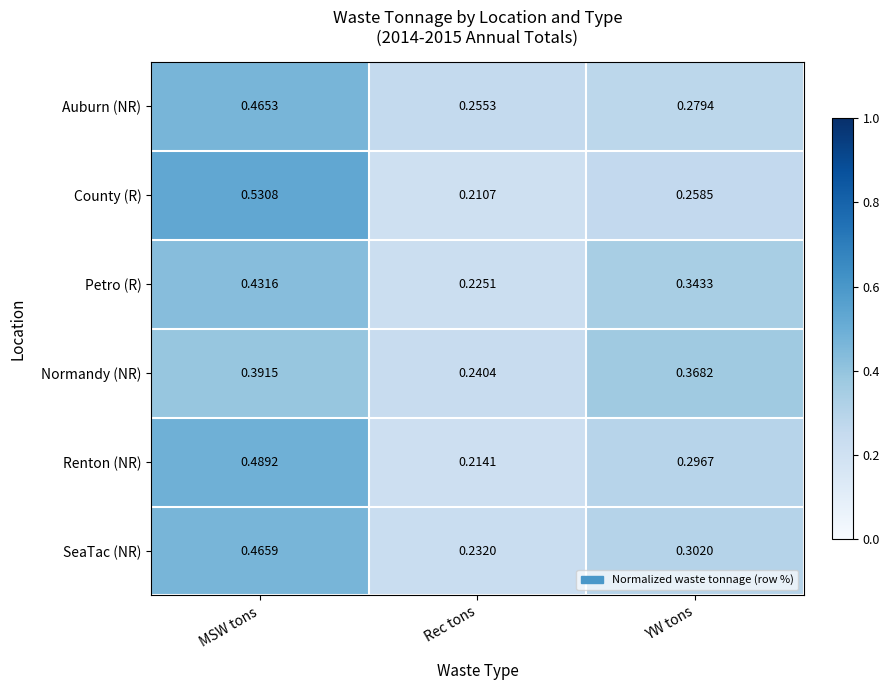

At which category is the sum across all series the highest?

MSW tons